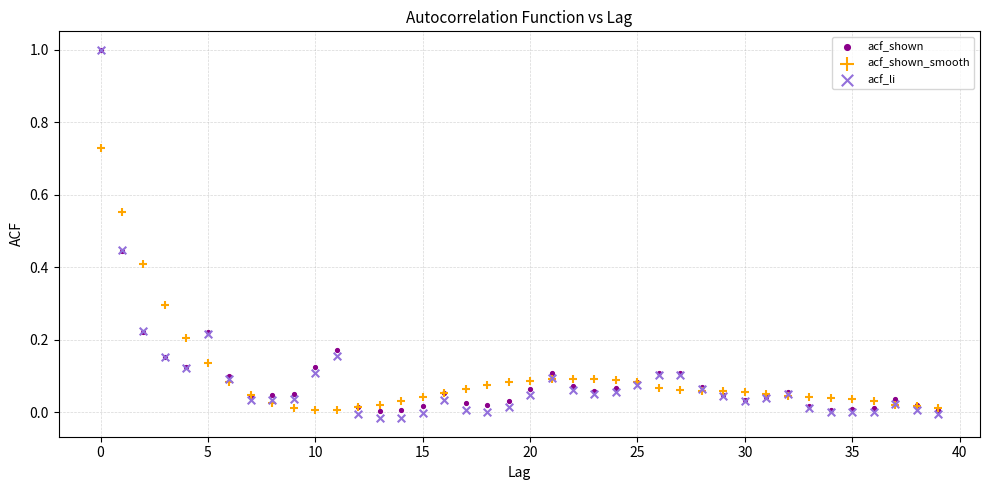

Which series has the largest Y range (max minus min)?

acf_li